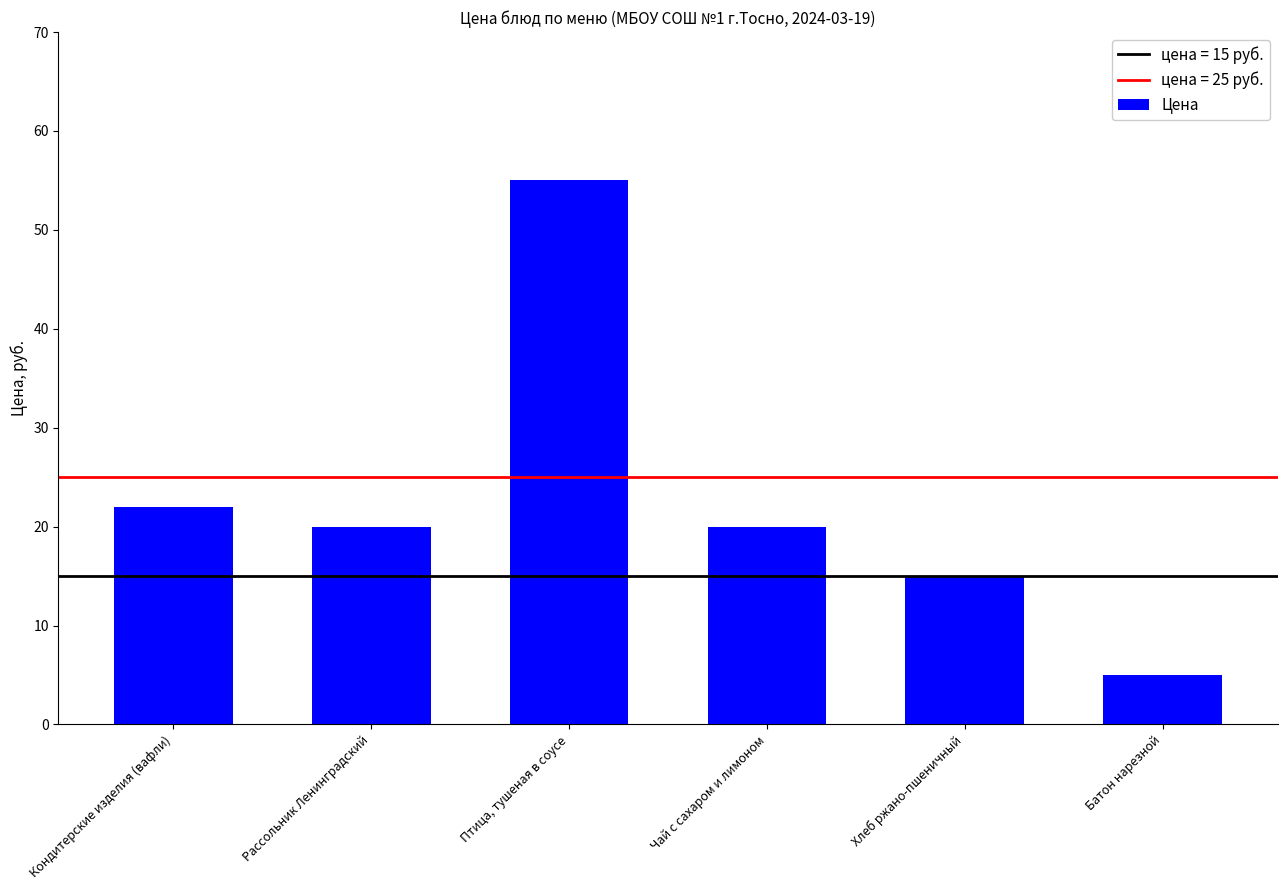

Where does the data first go above 20?

Кондитерские изделия (вафли)